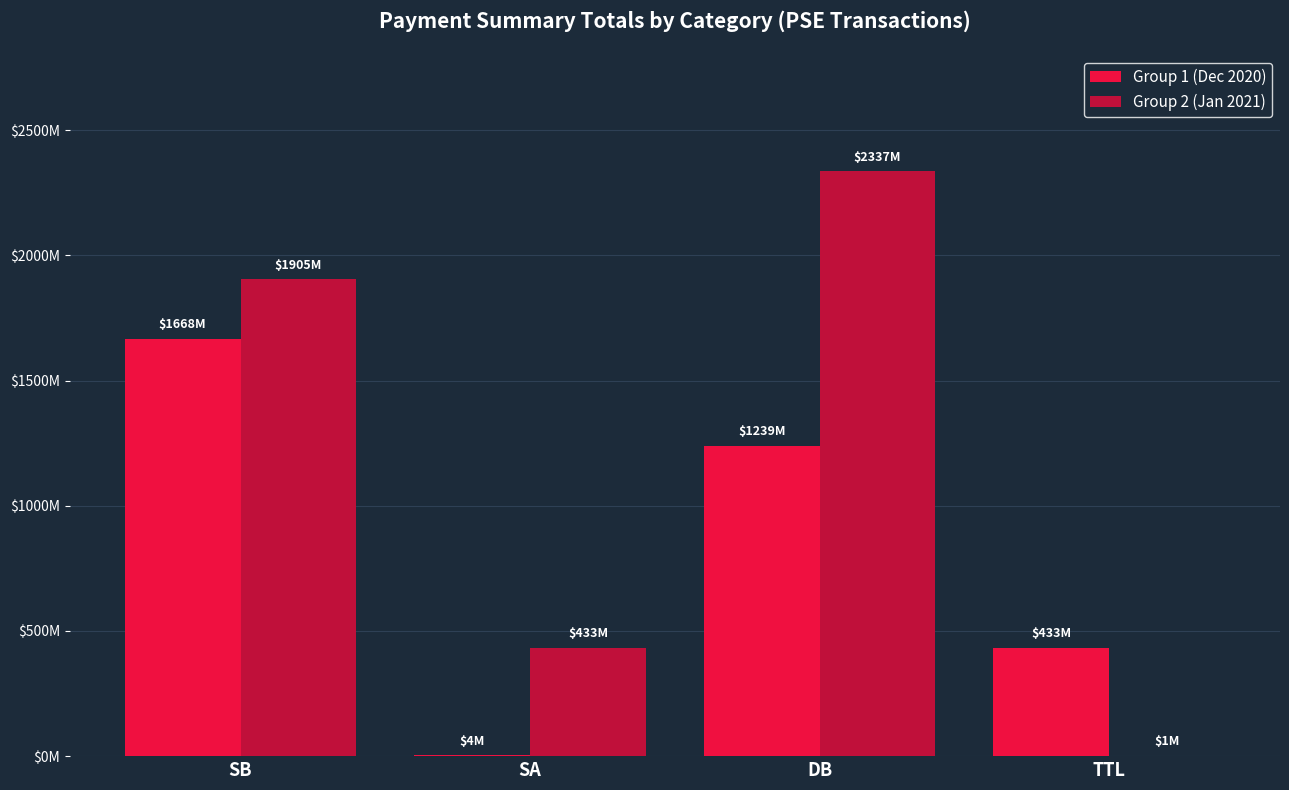

At how many categories does at least one series exceed 2061528074?

1